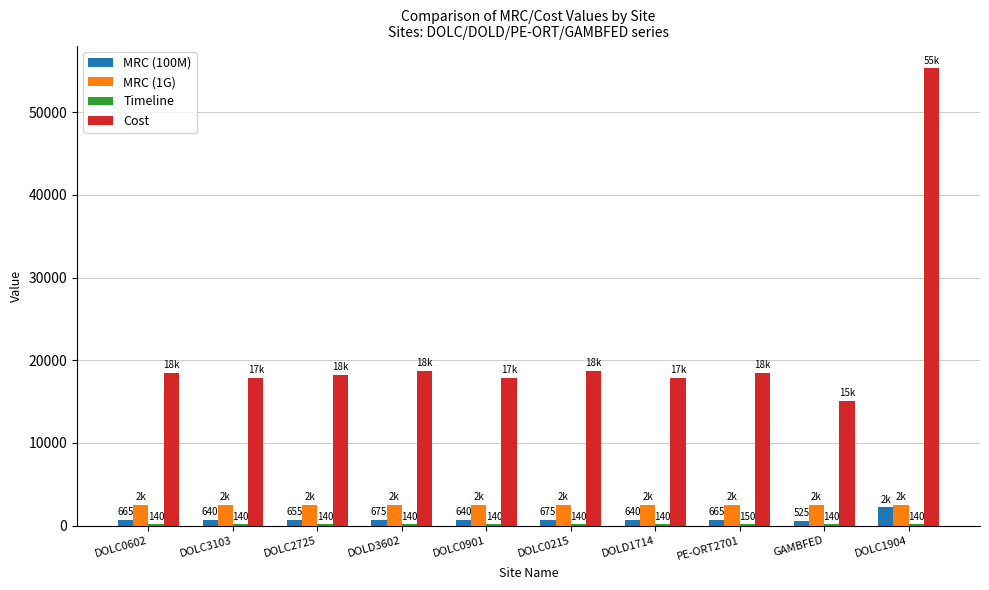

Are the bars horizontal?

No